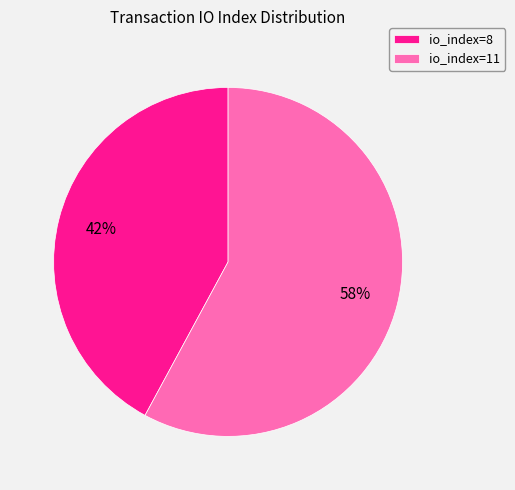

Which slice is the largest?

io_index=11